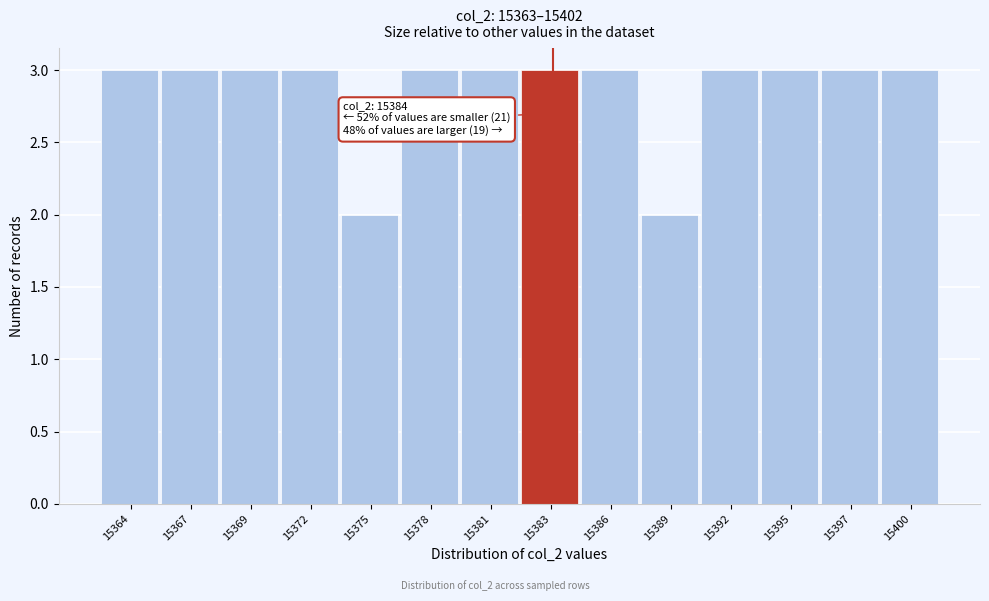

Reading left to right, what are all the values shown in this chart?

15364=3	15367=3	15369=3	15372=3	15375=2	15378=3	15381=3	15383=3	15386=3	15389=2	15392=3	15395=3	15397=3	15400=3